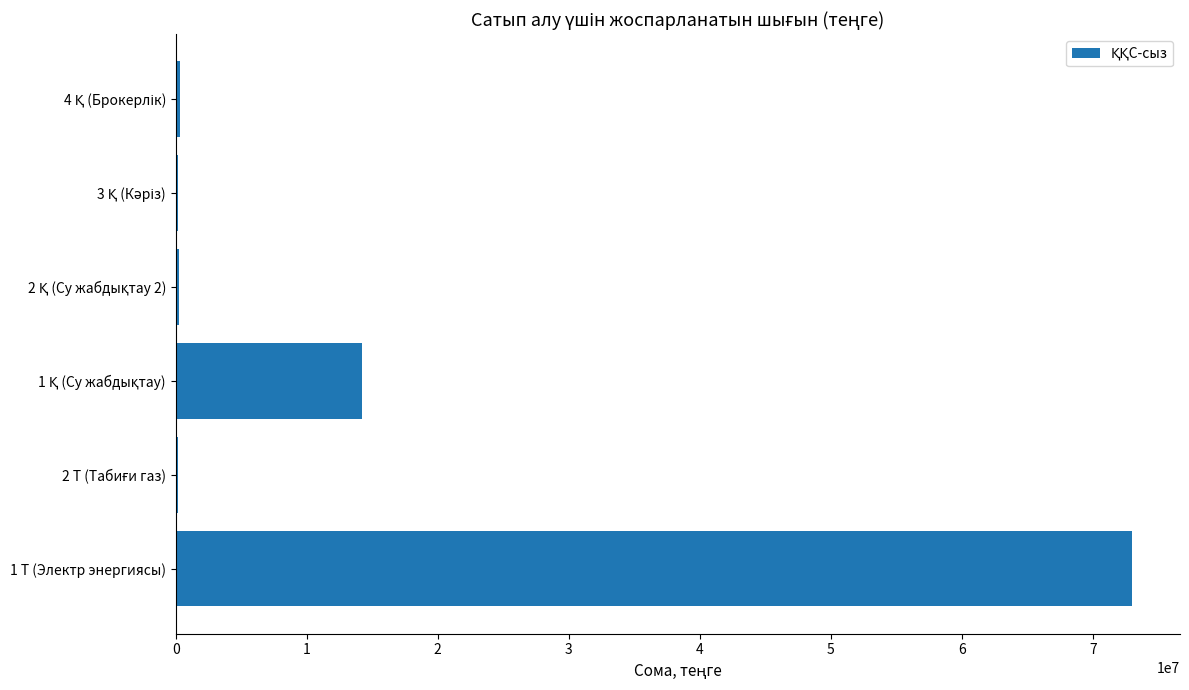

At which category does the chart reach its peak across all series?

1 Т (Электр энергиясы)